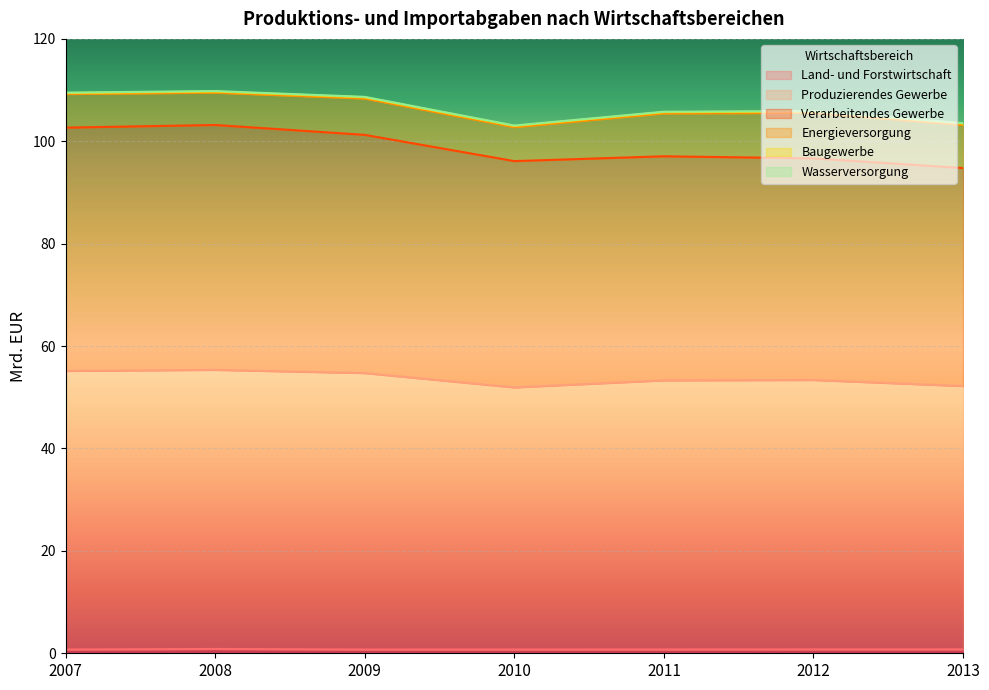

True or false: Land- und Forstwirtschaft has more than 1 interior local peaks.

False